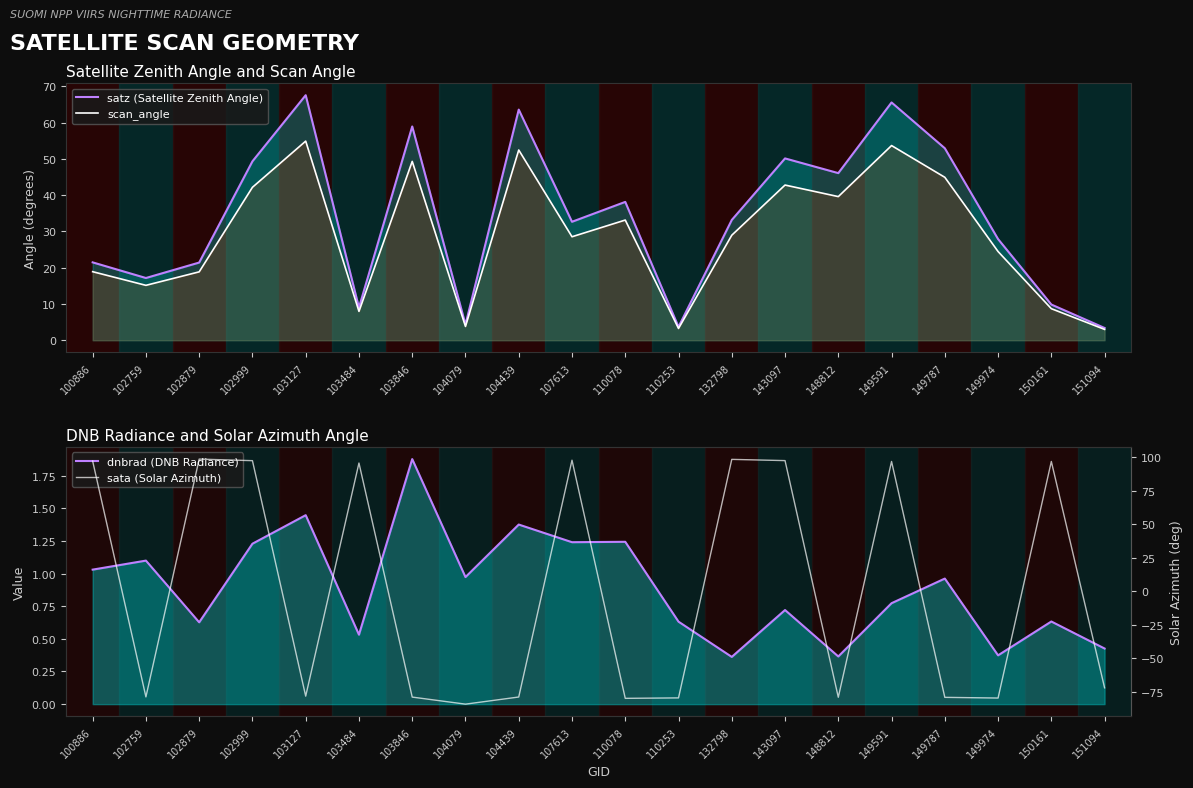

True or false: satz (Satellite Zenith Angle) and scan_angle cross at least once.

False